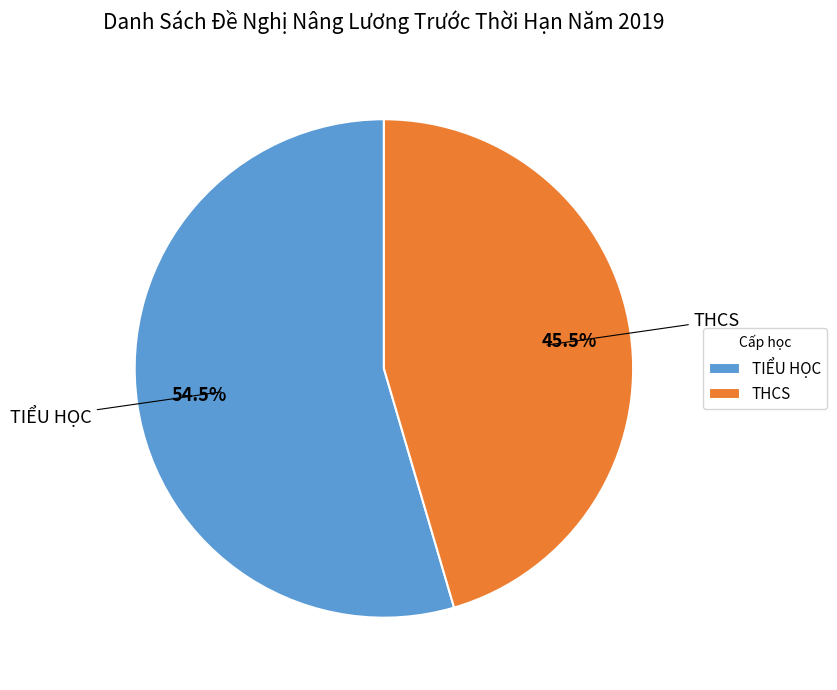

How many slices are in this pie chart?

2